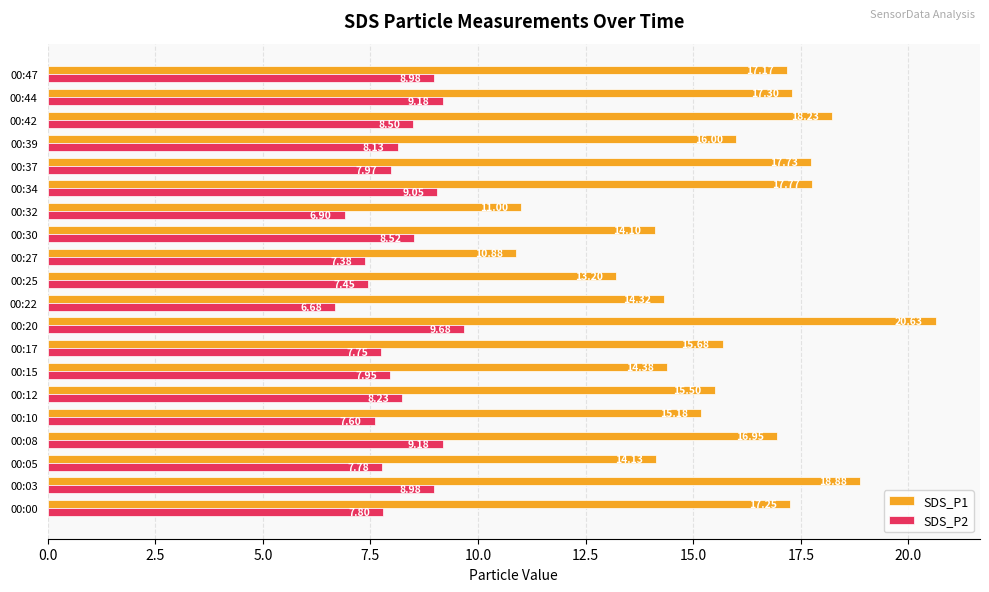

Which series has the largest total across all categories?

SDS_P1